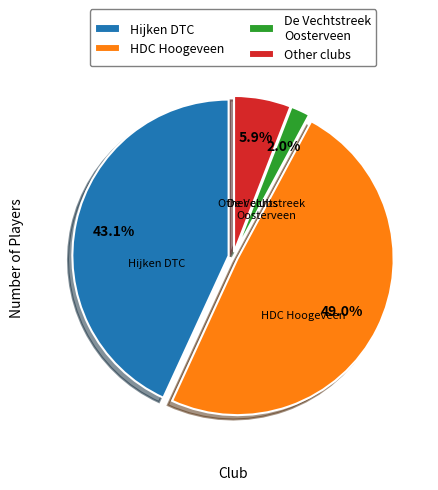

Which slice is the smallest?

De Vechtstreek Oosterveen